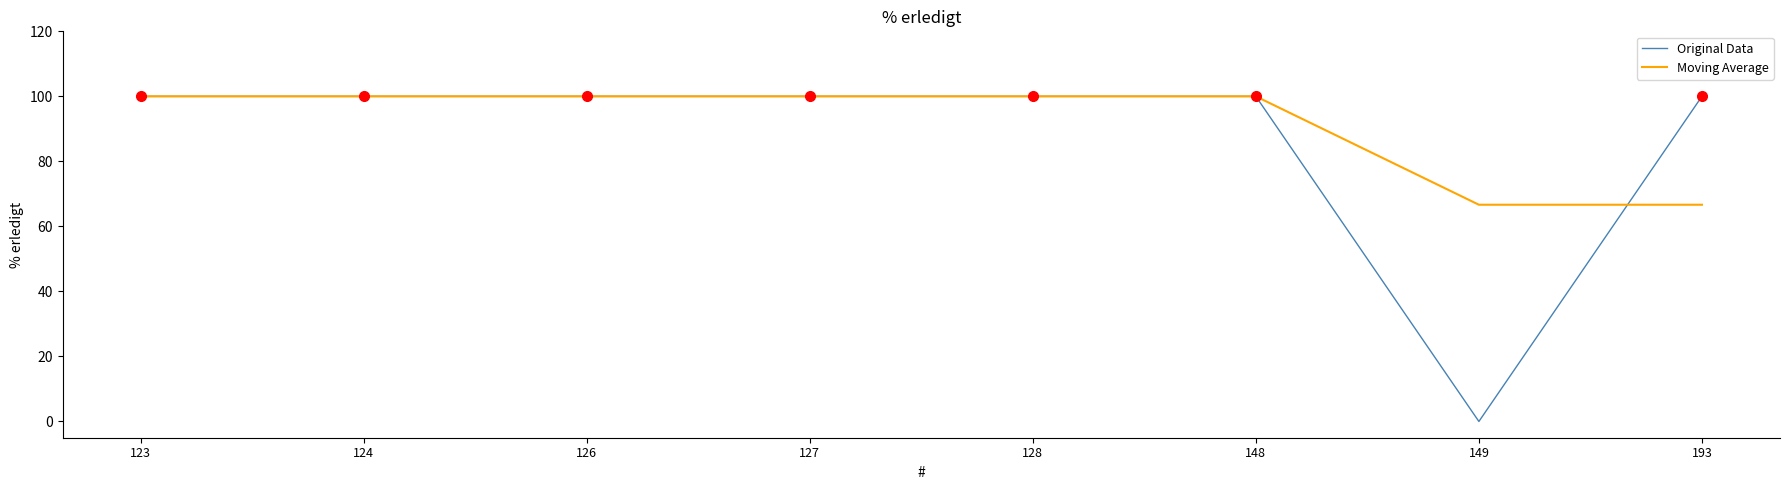

Which category has the lowest value across all series?

149